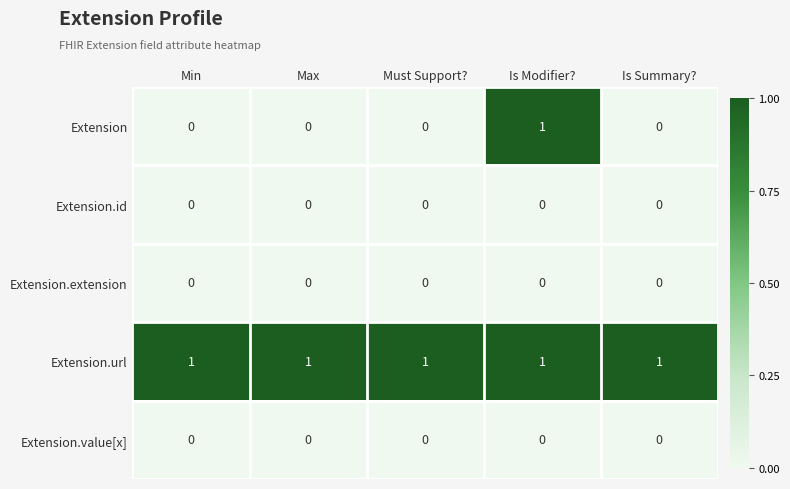

Which series has the widest spread of values?

Extension